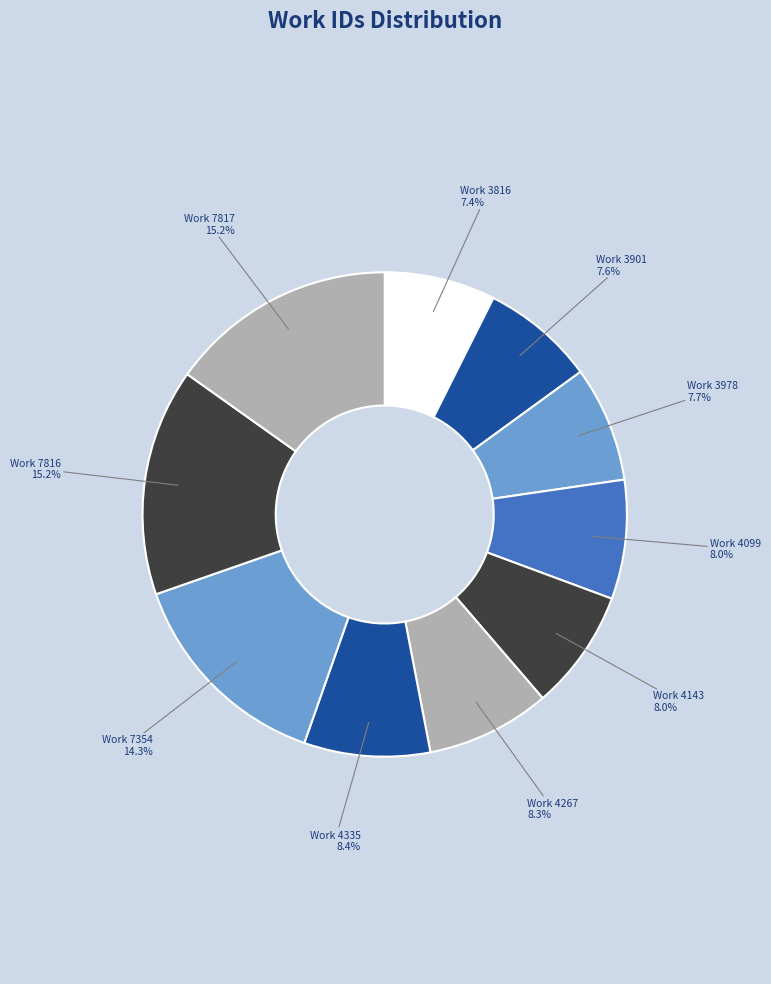

Does Work 4099 represent more than half of the total?

No